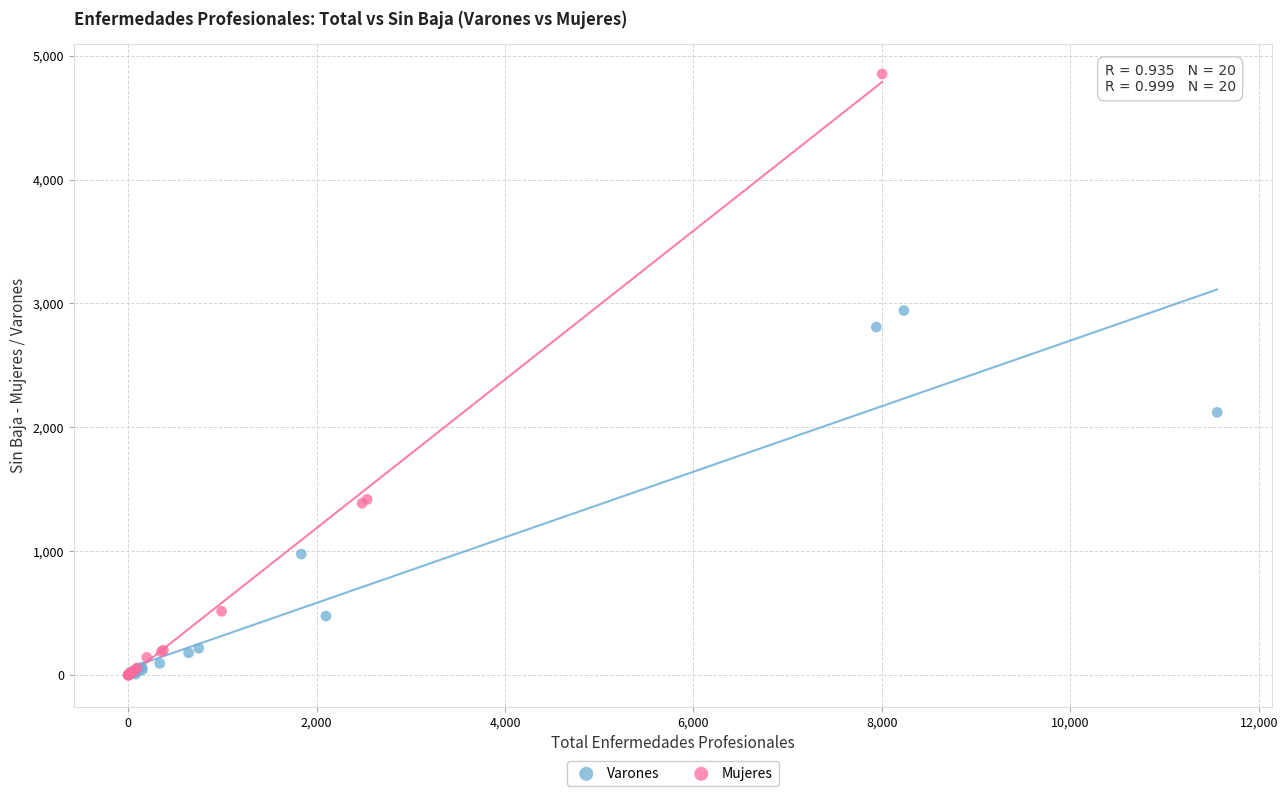

Which series has the largest Y range (max minus min)?

Mujeres